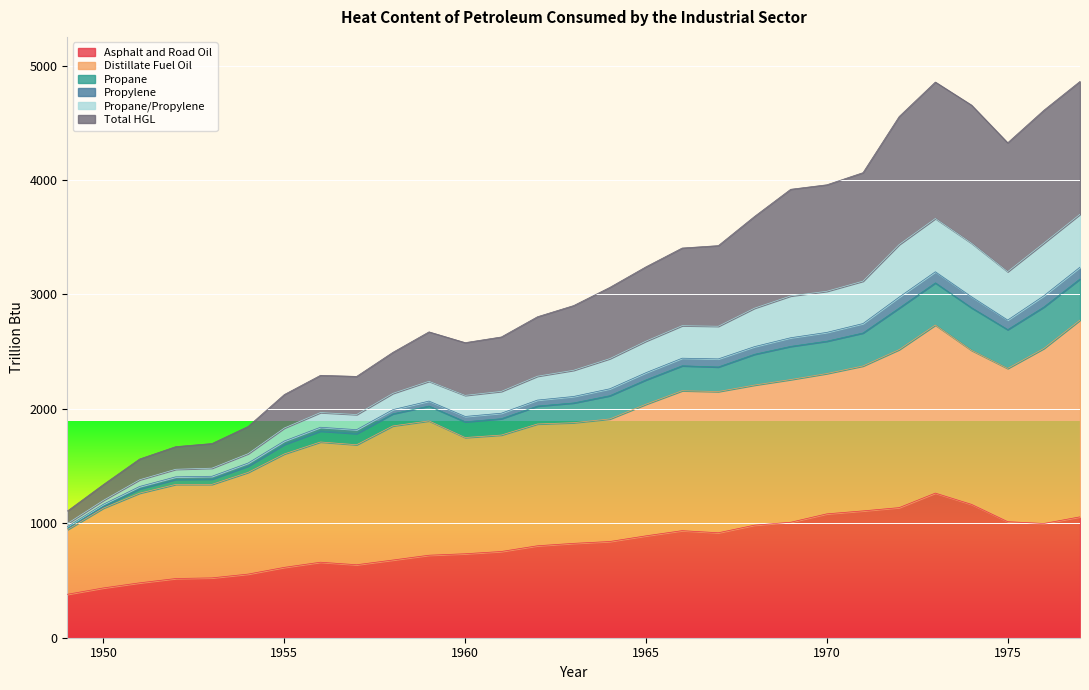

What is the maximum value for Asphalt and Road Oil?

1263.7